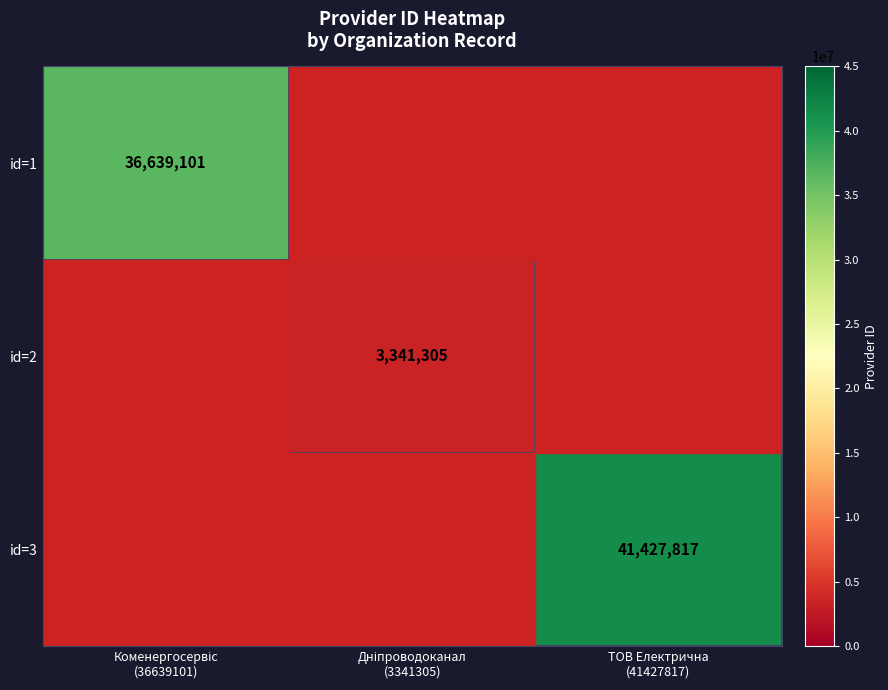

Which series has the widest spread of values?

id=3